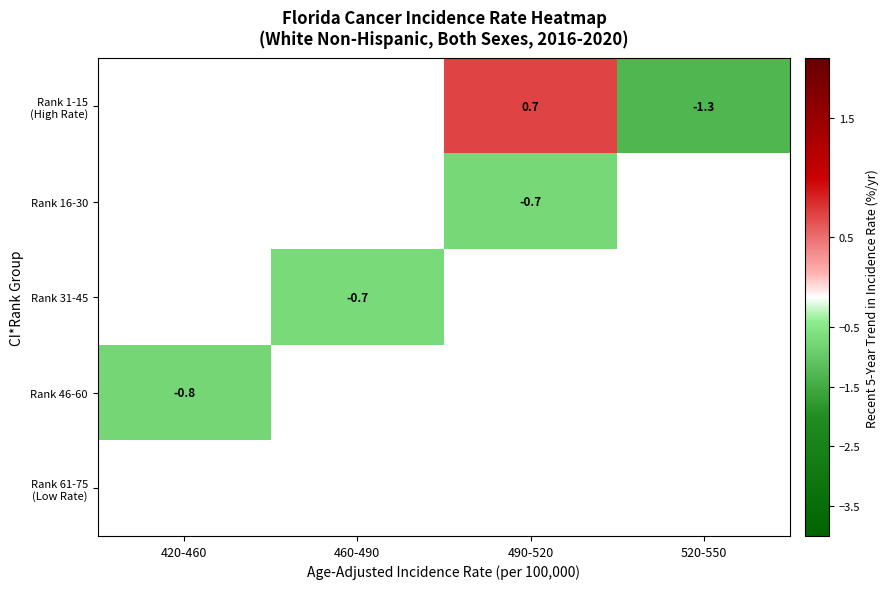

Is it true that Rank 16-30 equals -0.7 at 490-520?

True